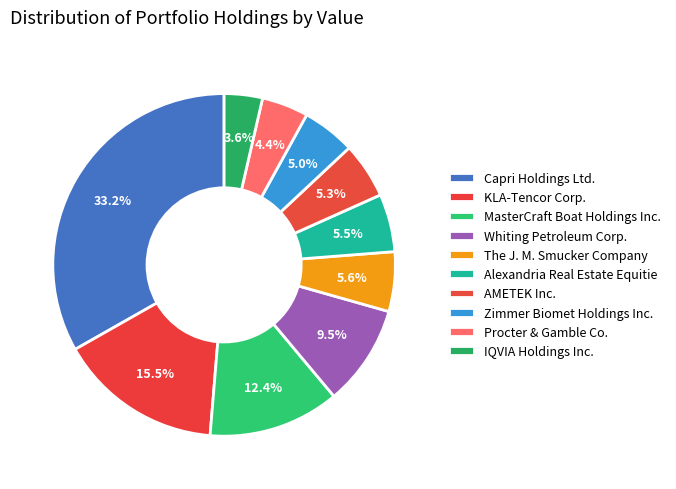

Between AMETEK Inc. and KLA-Tencor Corp., which is larger?

KLA-Tencor Corp.